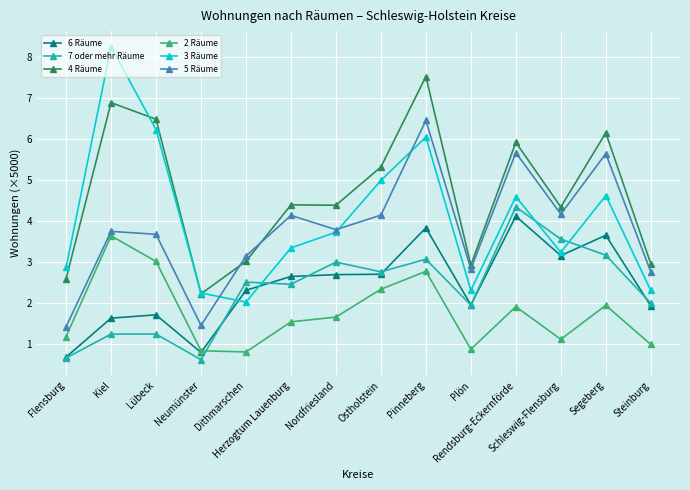

Which series has the widest spread of values?

3 Räume